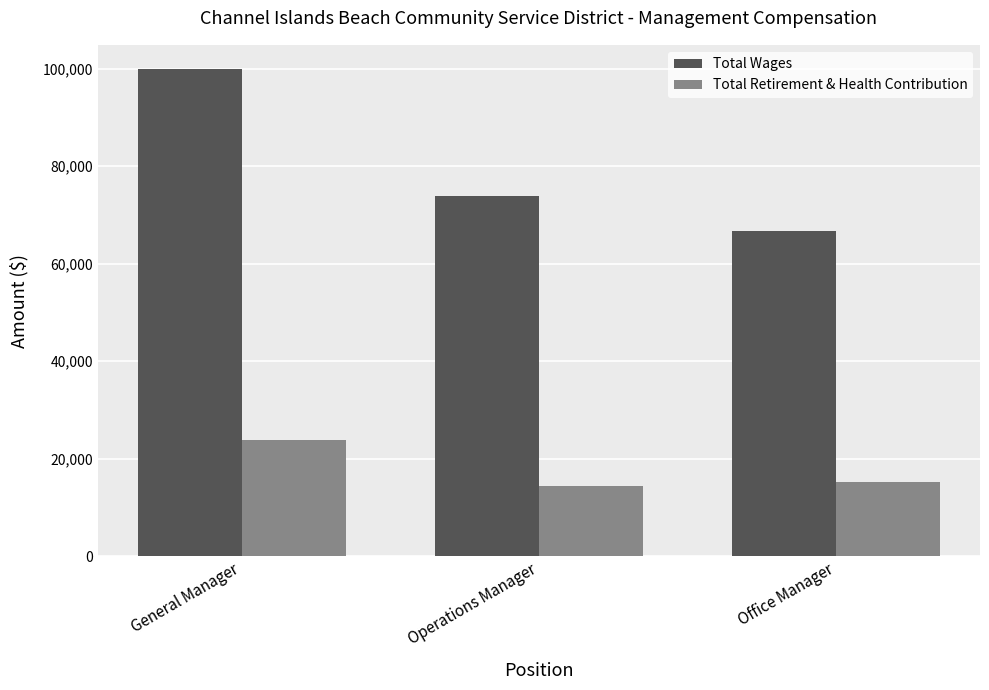

What is the average value of the Total Retirement & Health Contribution series?

17806